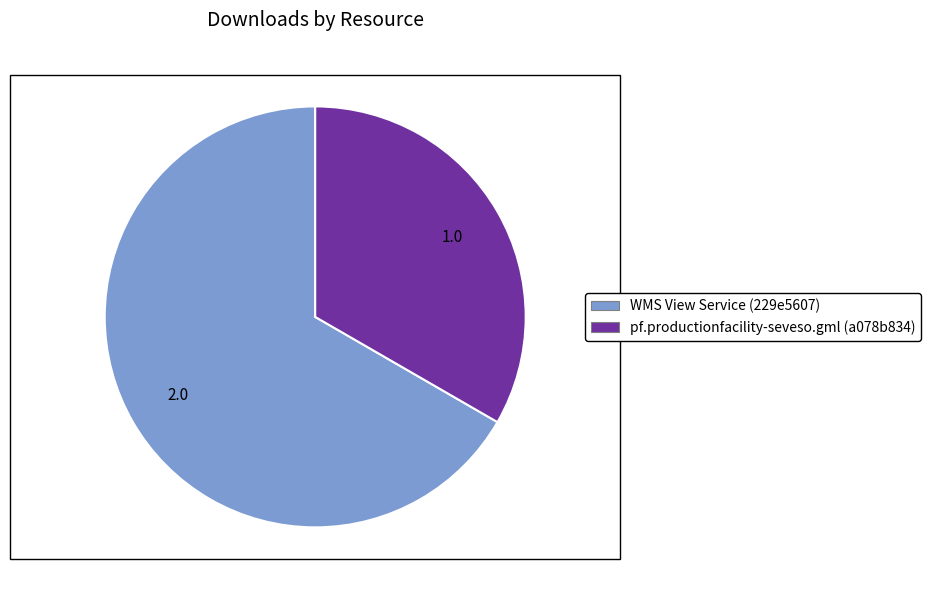

Which slice is the largest?

WMS View Service (229e5607)